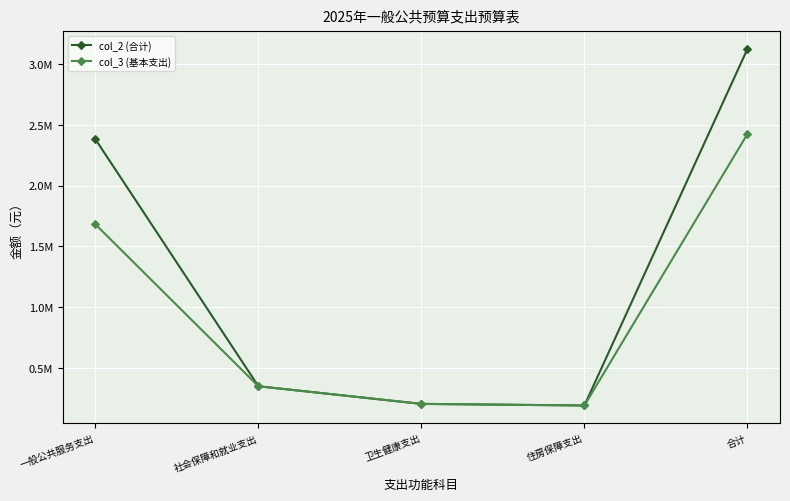

What are all the series names shown in the legend?

col_2 (合计), col_3 (基本支出)